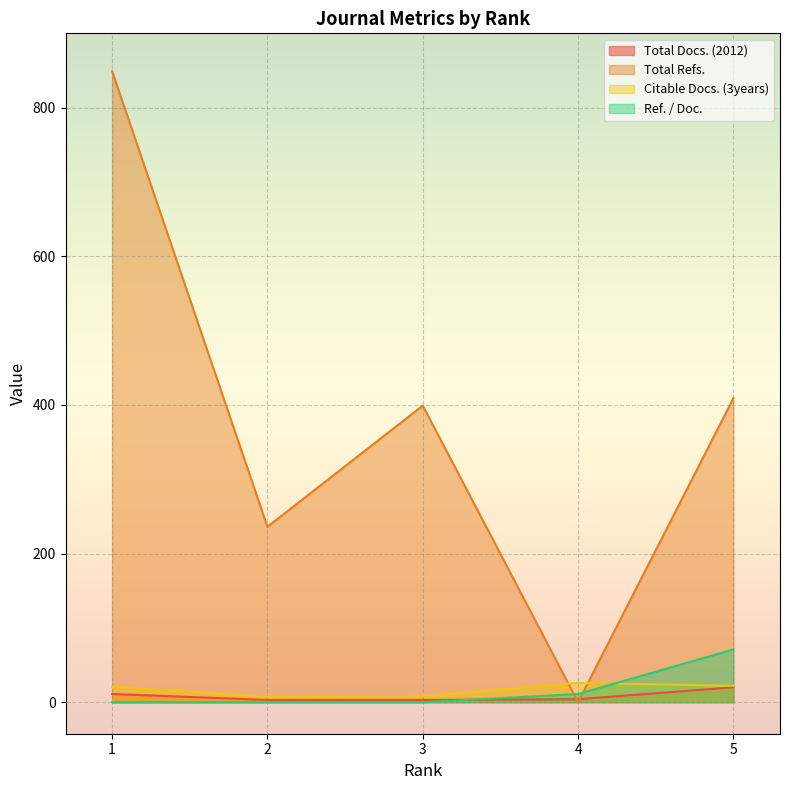

Which series ends up on top after the final intersection of Total Docs. (2012) and Ref. / Doc.?

Ref. / Doc.